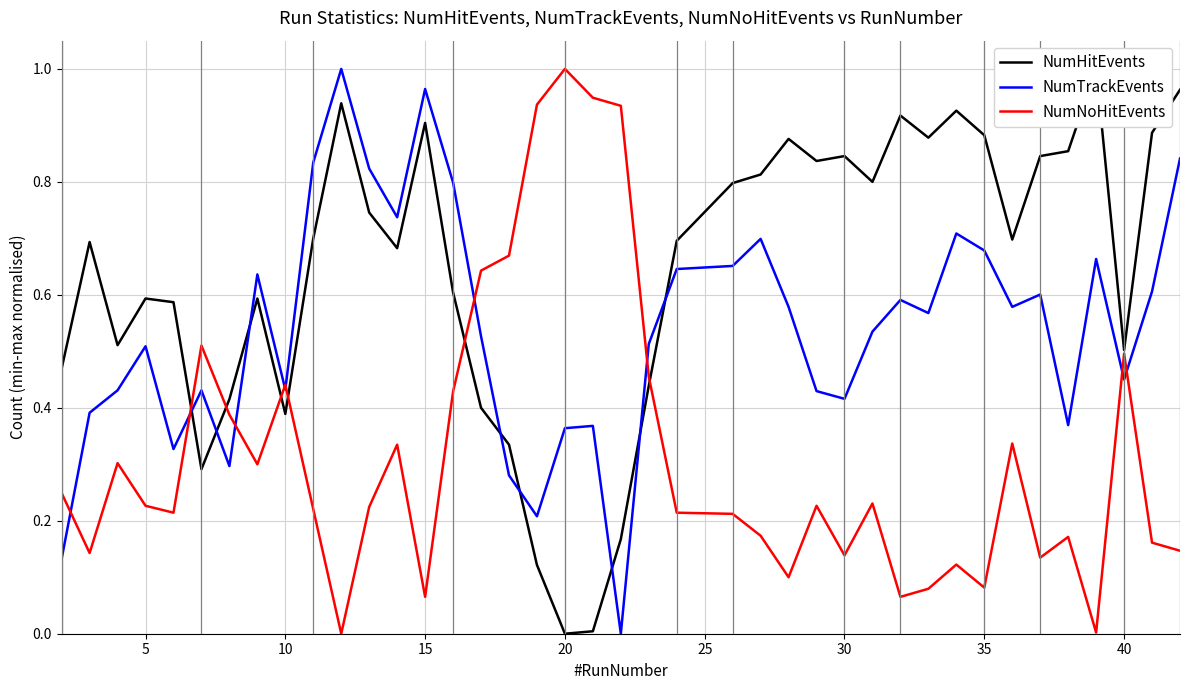

How many positive values does the NumTrackEvents series have?

39